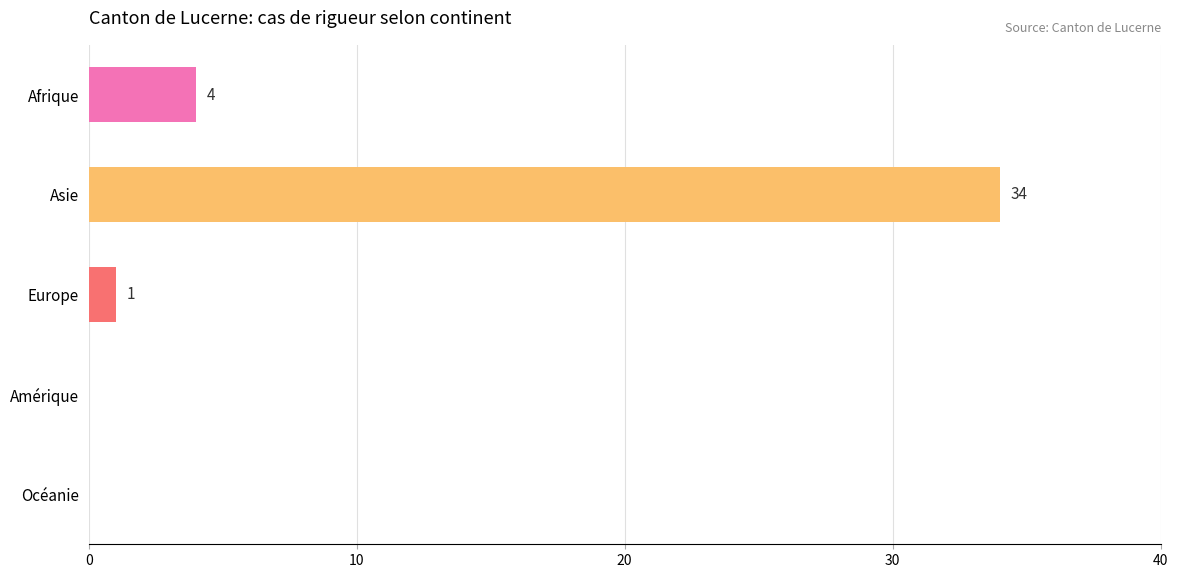

Reading top to bottom, what are all the values shown in this chart?

Afrique=4	Asie=34	Europe=1	Amérique=0	Océanie=0